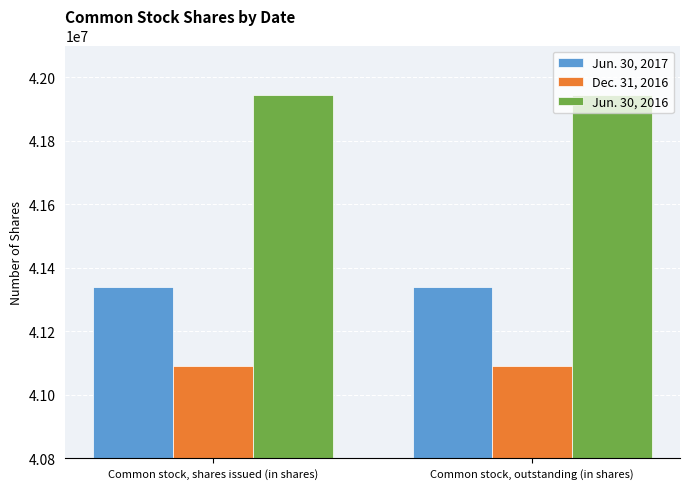

Is the value of Jun. 30, 2016 at Common stock, outstanding (in shares) greater than the value of Dec. 31, 2016 at Common stock, outstanding (in shares)?

Yes